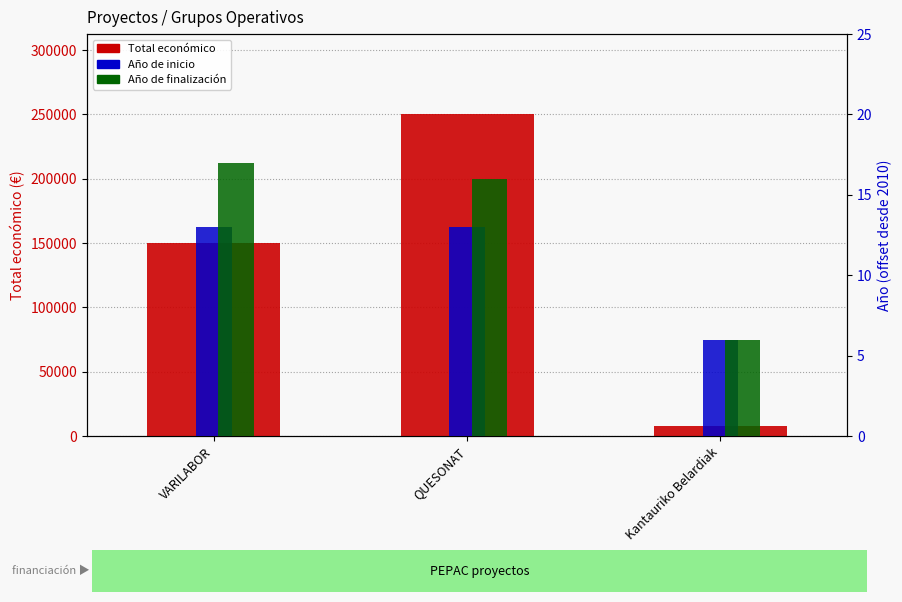

At which label does Año de finalización reach its minimum?

Kantauriko Belardiak